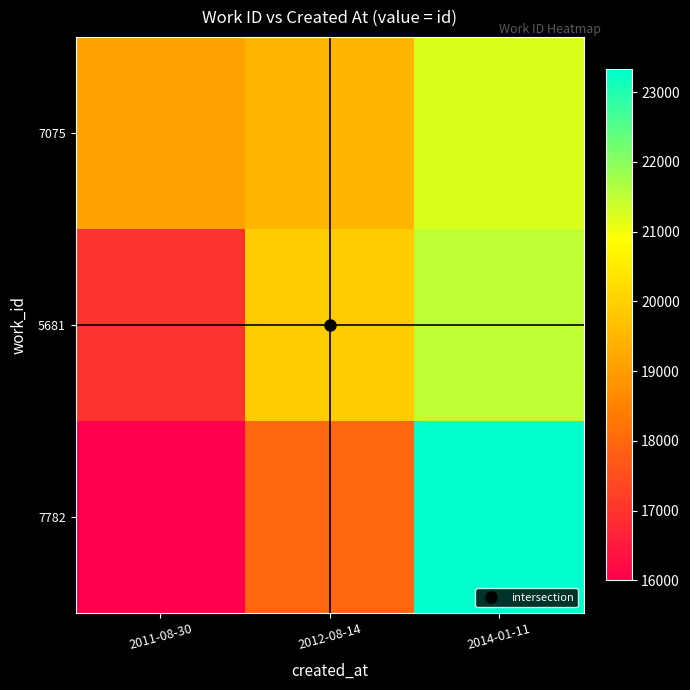

Reading right to left, transcribe all the data shown in this chart.

7075: 2014-01-11=21218	2012-08-14=19512	2011-08-30=19109
5681: 2014-01-11=21500	2012-08-14=19915	2011-08-30=17000
7782: 2014-01-11=23328	2012-08-14=18000	2011-08-30=16000